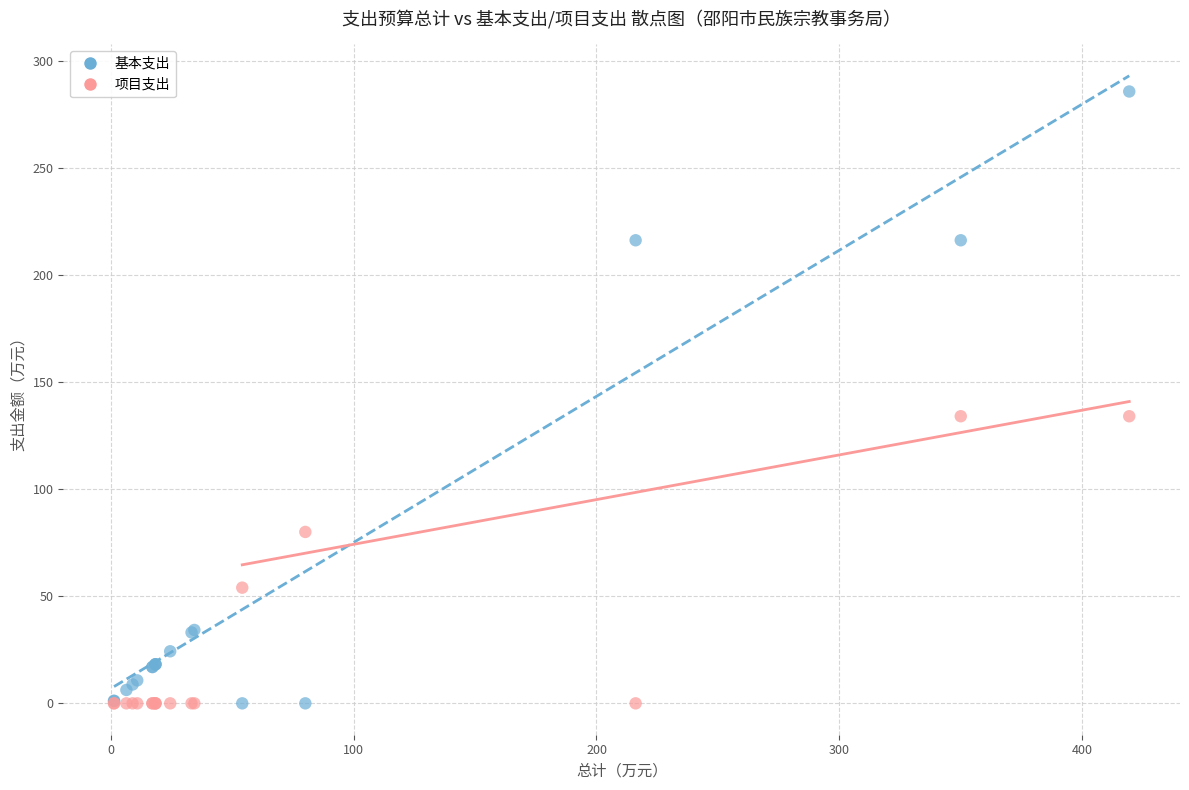

Which series has the widest spread of Y values?

基本支出